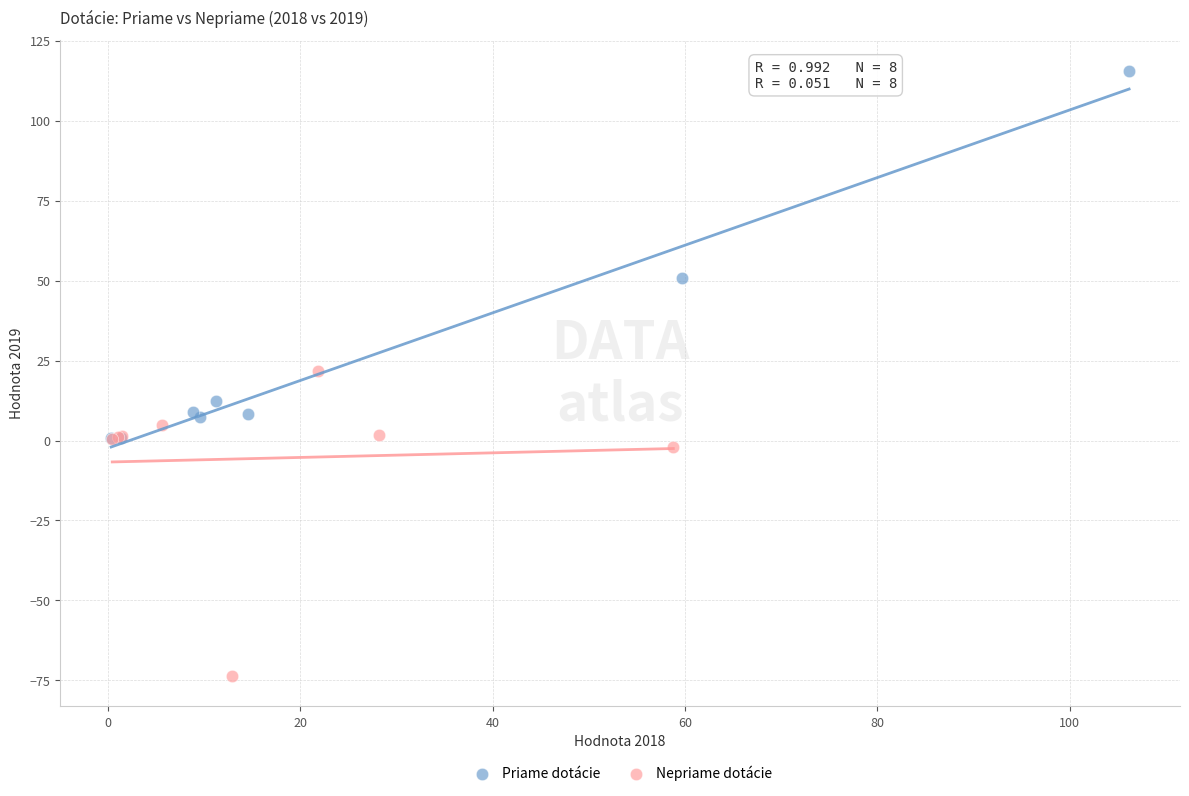

Which series reaches the minimum Y coordinate?

Nepriame dotácie